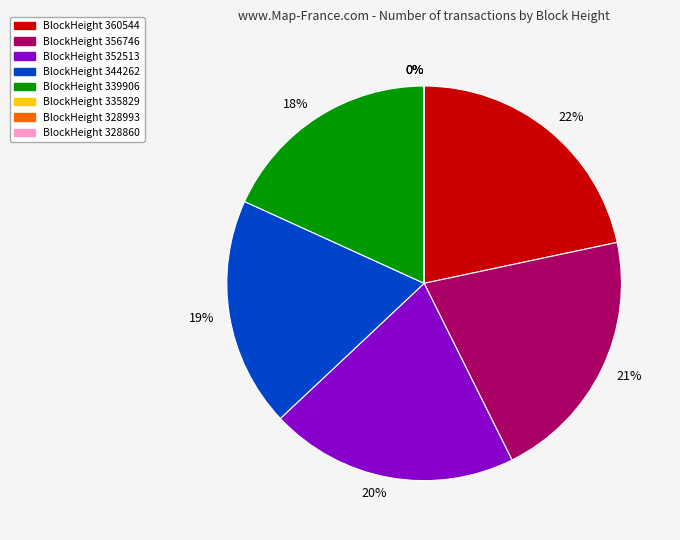

To the nearest percent, what is the average slice percentage?

12%